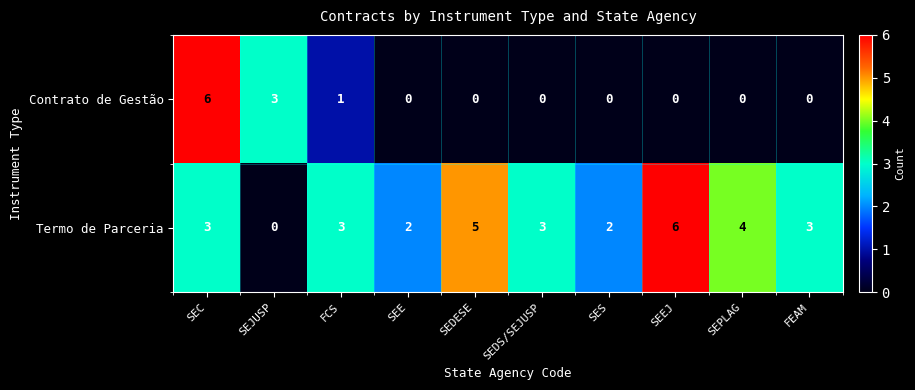

What is the greatest value displayed?

6